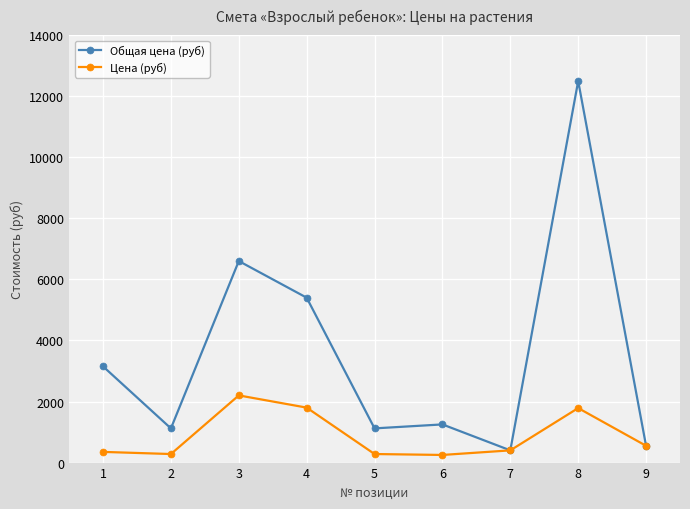

What is the average value of the Общая цена (руб) series?

3565